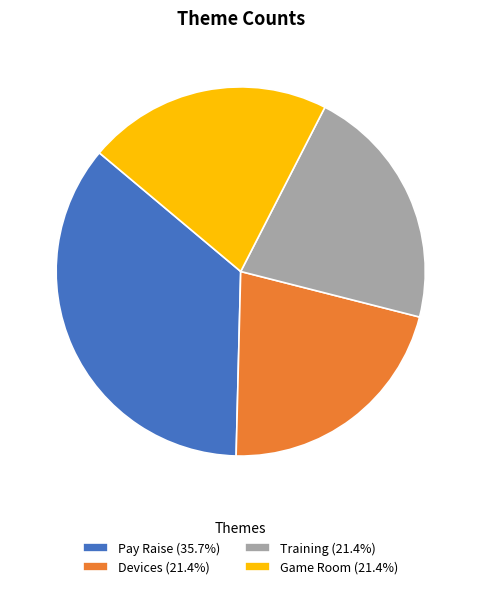

What is the ratio of the value at Devices (21.4%) to the value at Game Room (21.4%)?

1.0